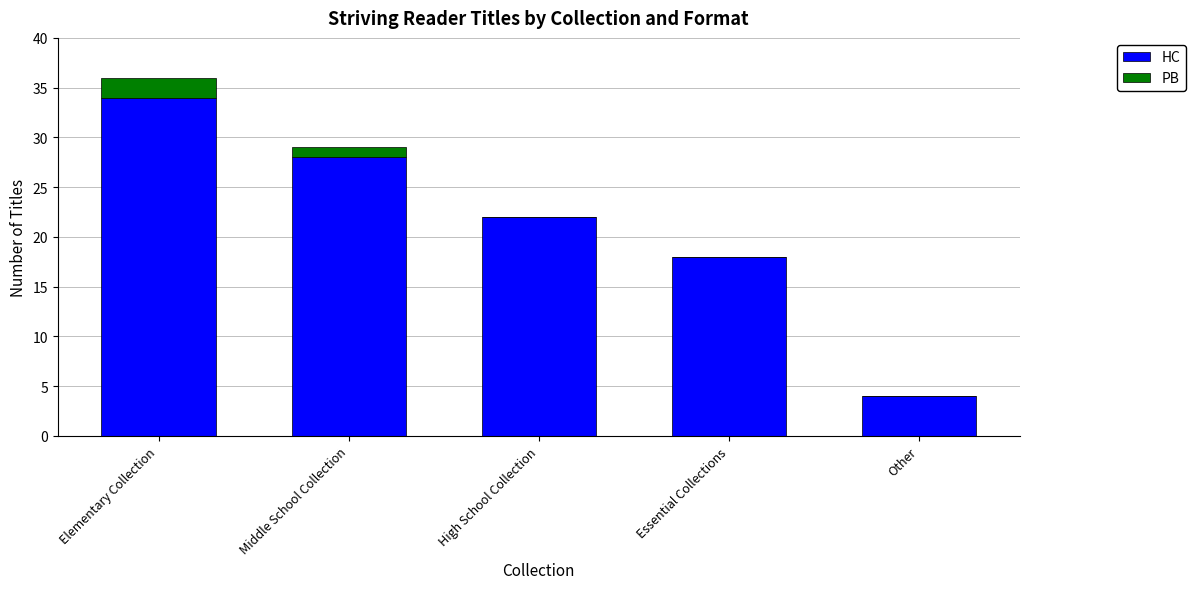

Reading left to right, list the values for the HC series.

Elementary Collection=34	Middle School Collection=28	High School Collection=22	Essential Collections=18	Other=4